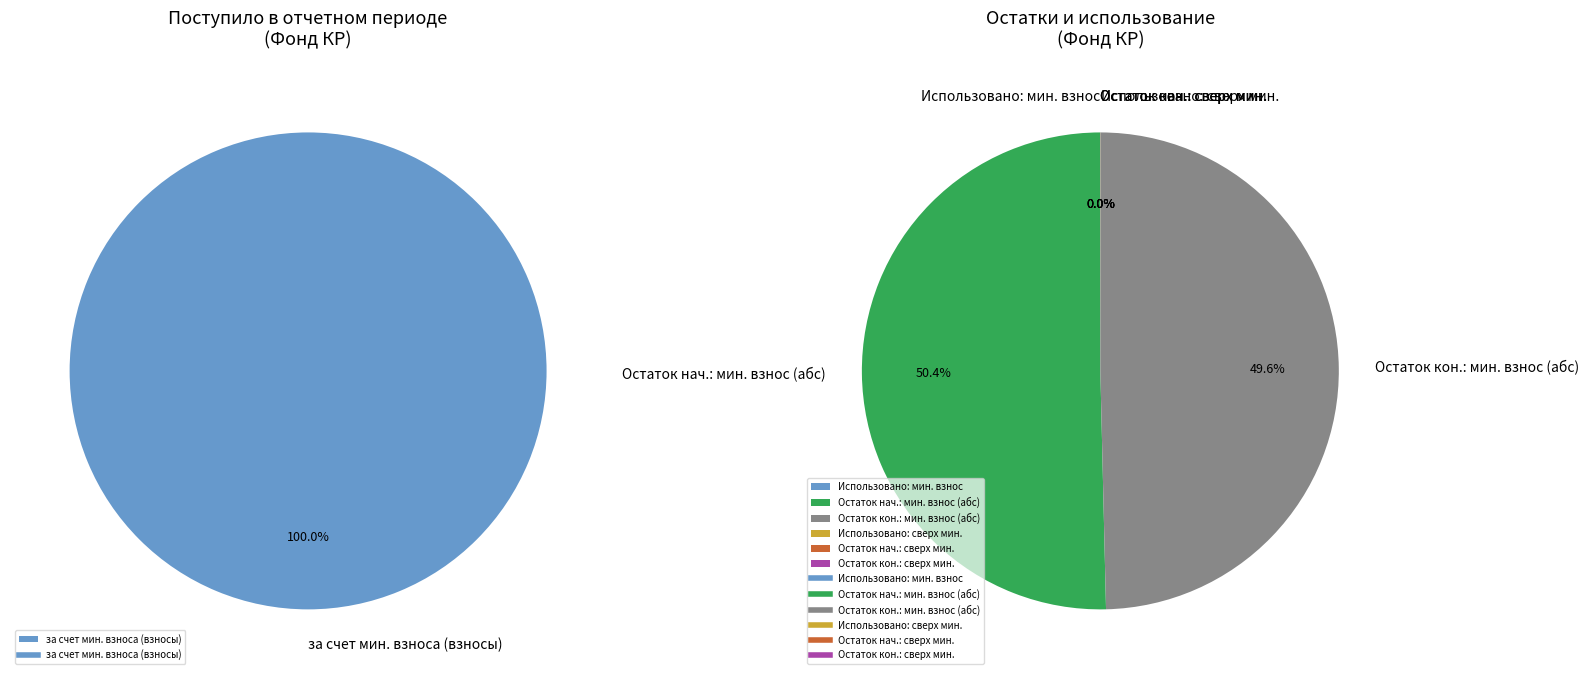

To the nearest percent, what is the difference between the largest and smallest slice percentages?

50%